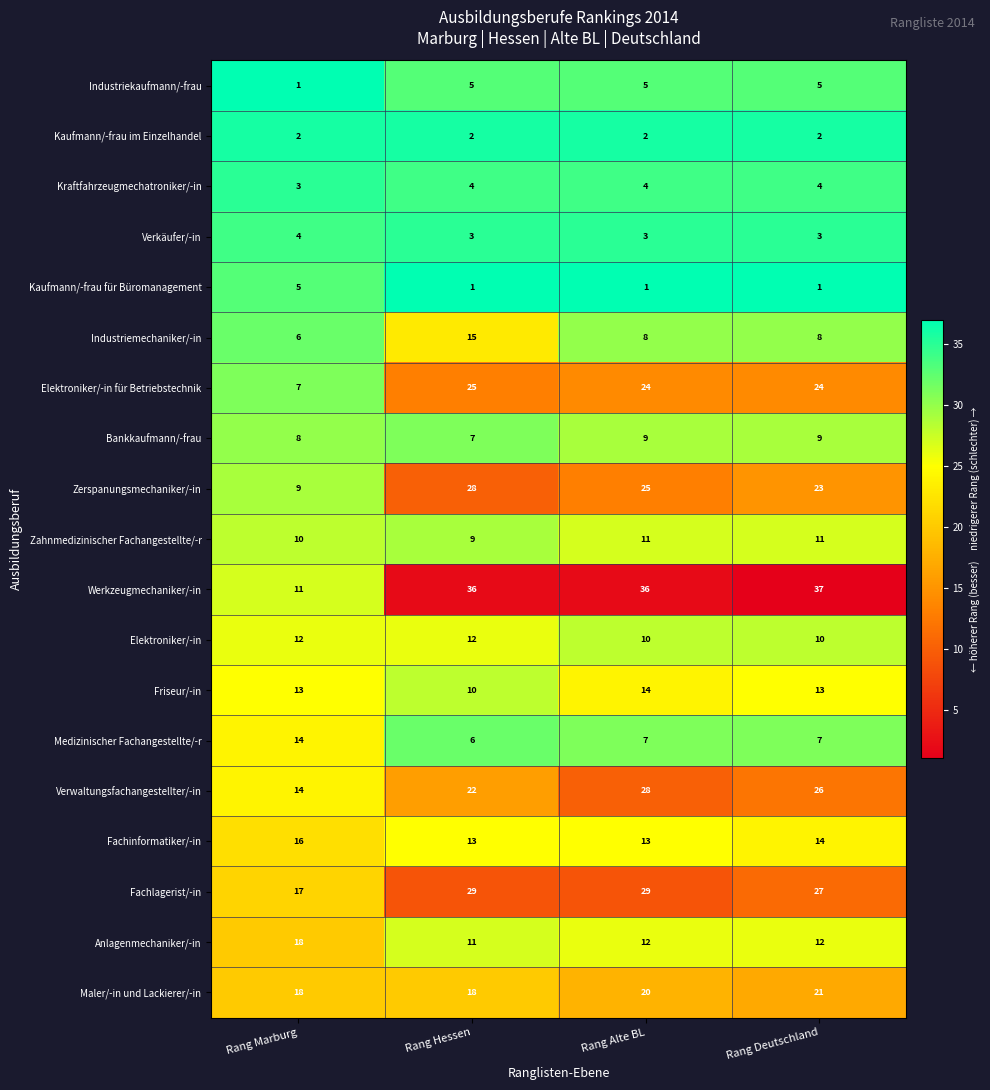

Which label corresponds to the largest value in the chart?

Rang Deutschland